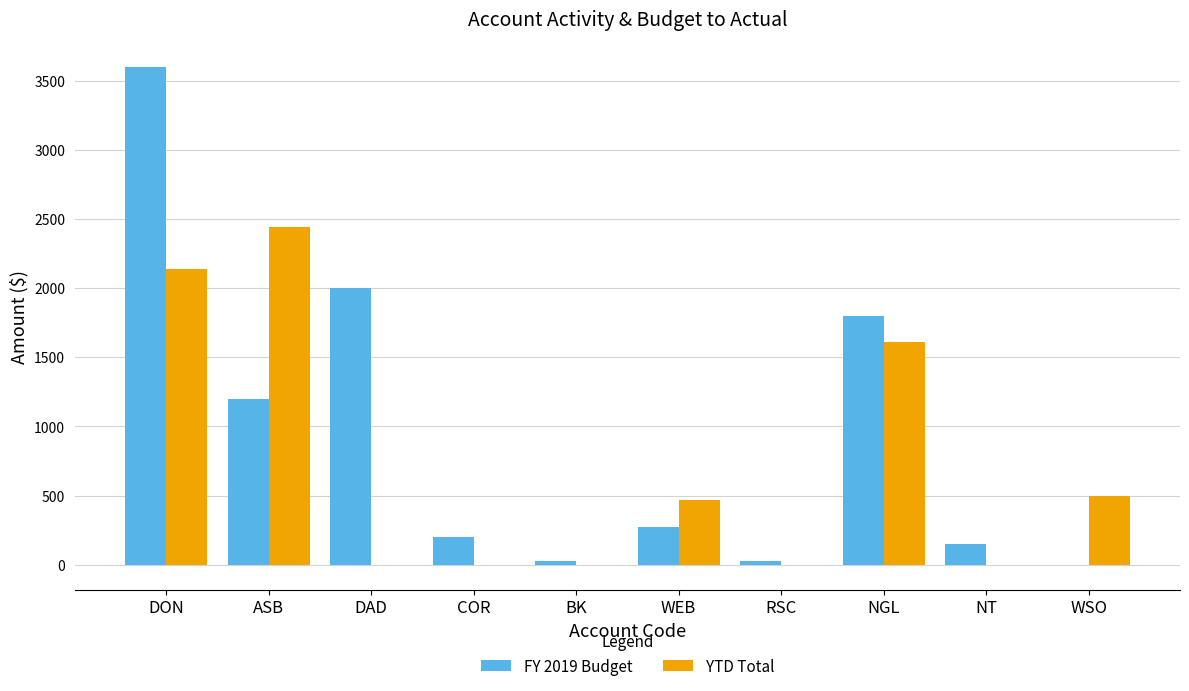

Are the bars horizontal?

No